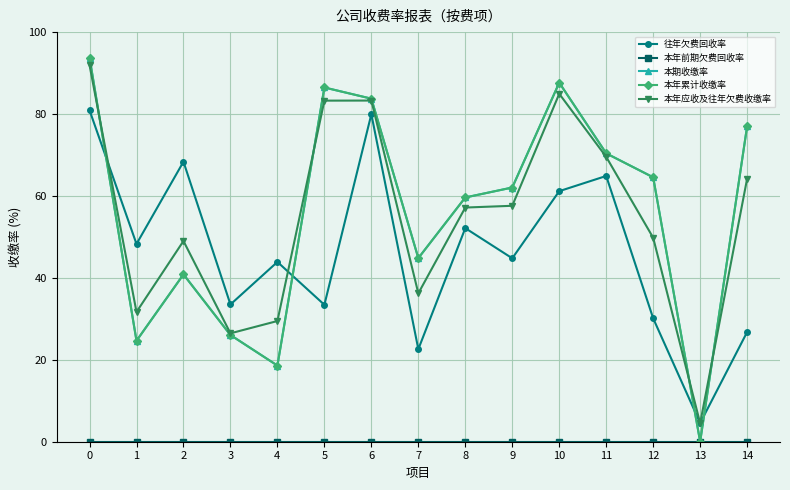

Where is the first local maximum for 本年应收及往年欠费收缴率?

2